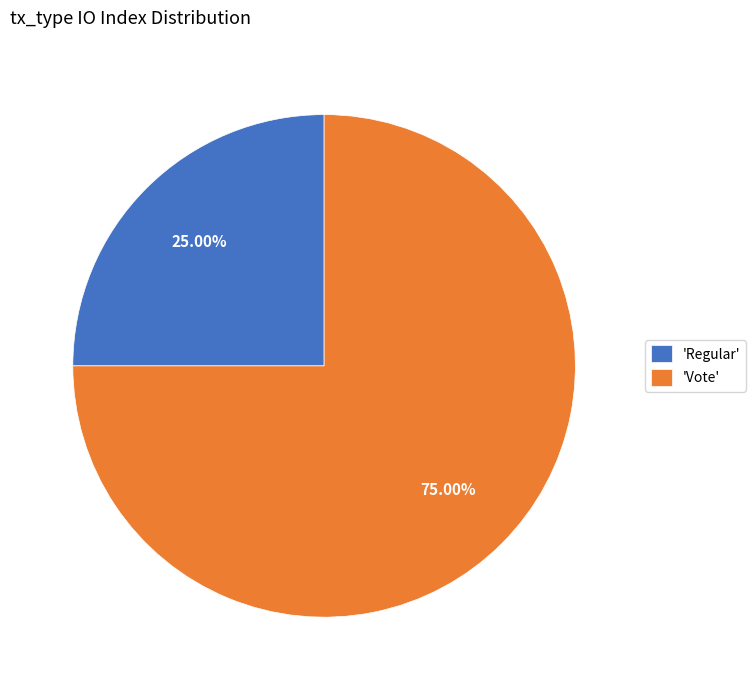

Is the sum of 'Regular' and 'Vote' greater than half?

Yes